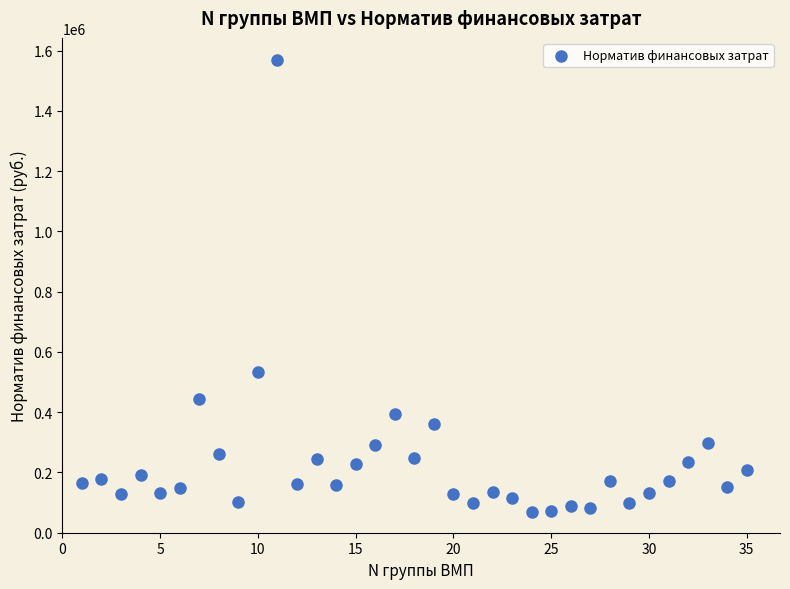

What is the range of Y values (max minus min)?

1499549